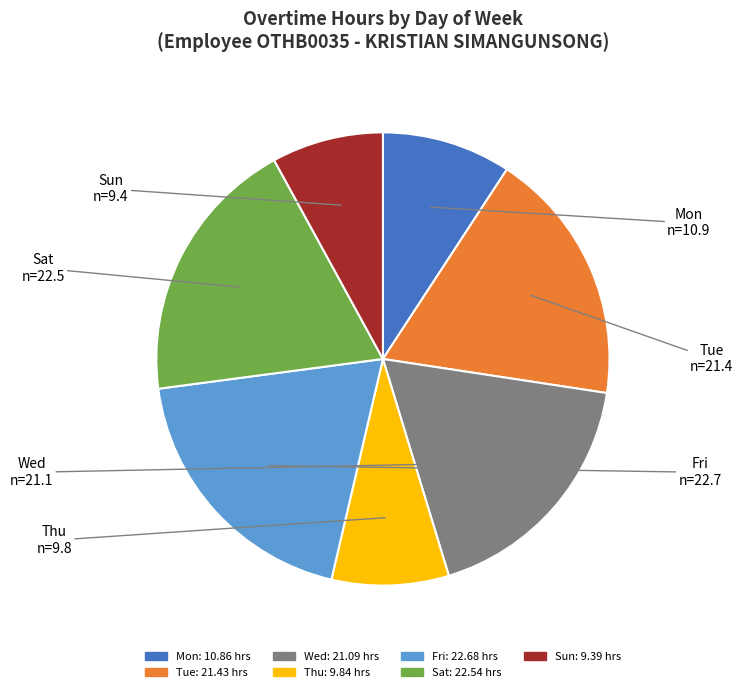

Is Sat the majority of the pie?

No